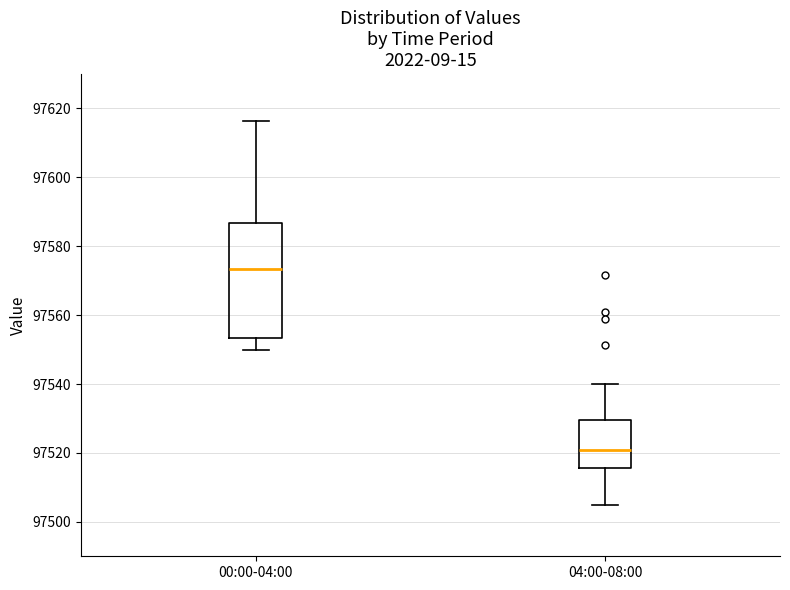

Comparing the boxes themselves (not the whiskers), which one is the tallest?

00:00-04:00